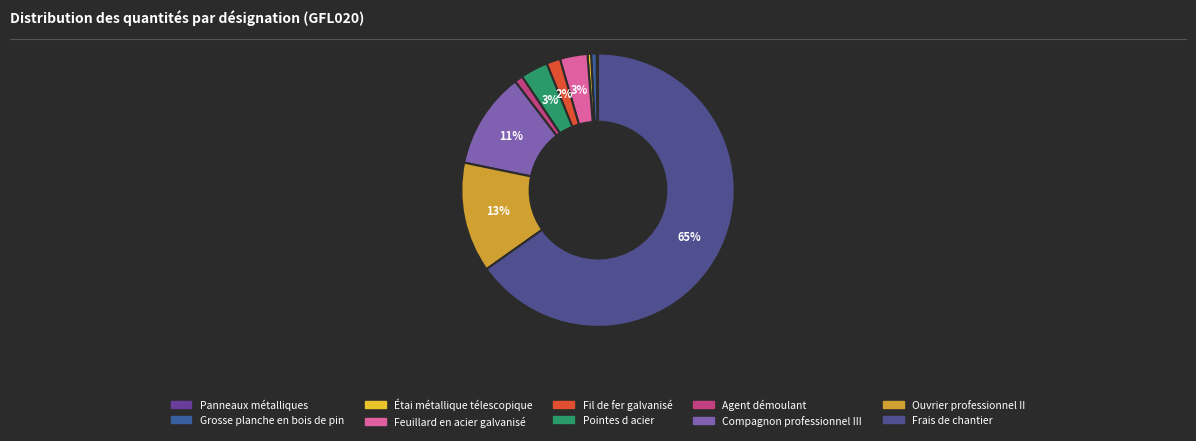

What is the total percentage of Agent démoulant and Frais de chantier?

66.2%